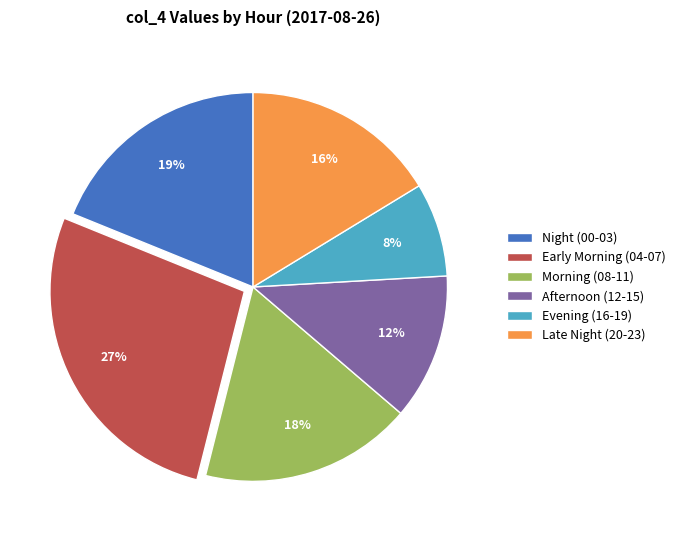

How many slices are in this pie chart?

6